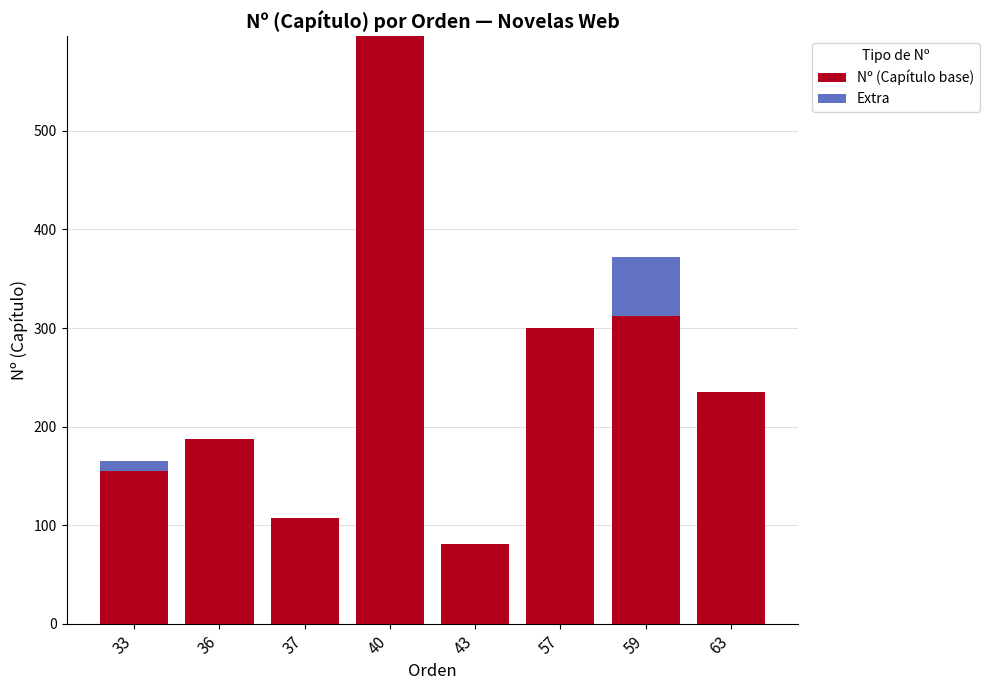

At which category is the sum across all series the highest?

40